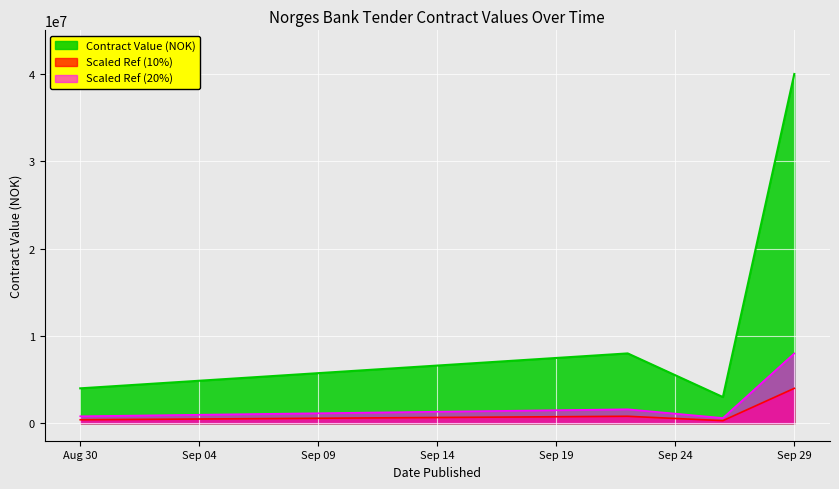

List the labels in order of value, largest first.

2023-09-29, 2023-09-22, 2023-08-30, 2023-09-26